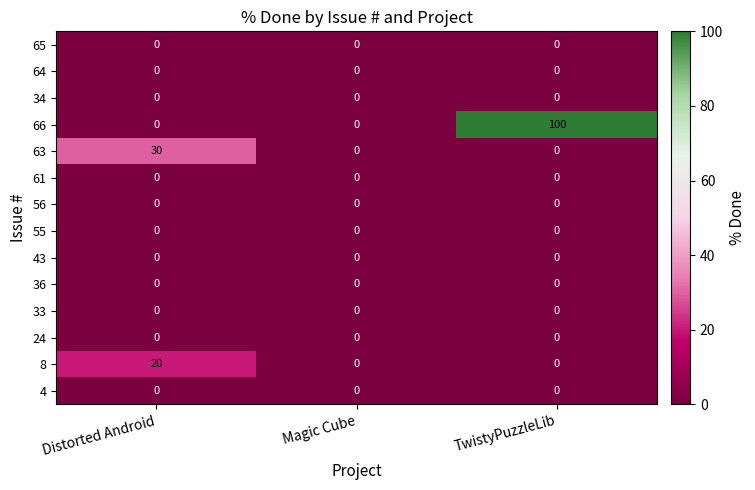

Which series has the largest range (max minus min)?

66